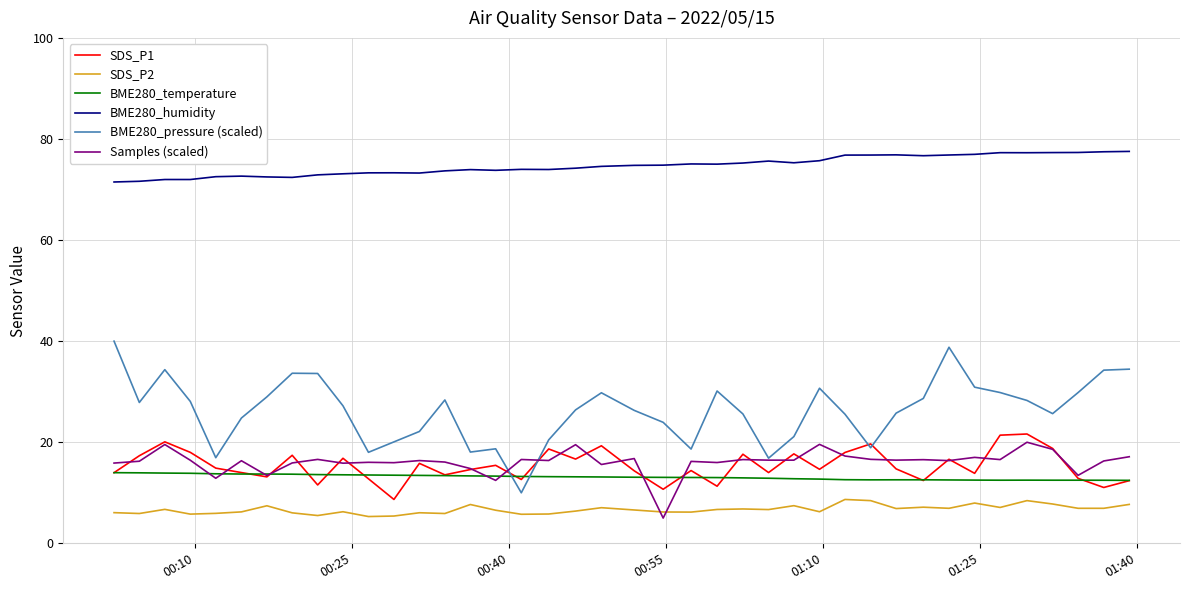

What is the maximum value shown in the chart?

77.5